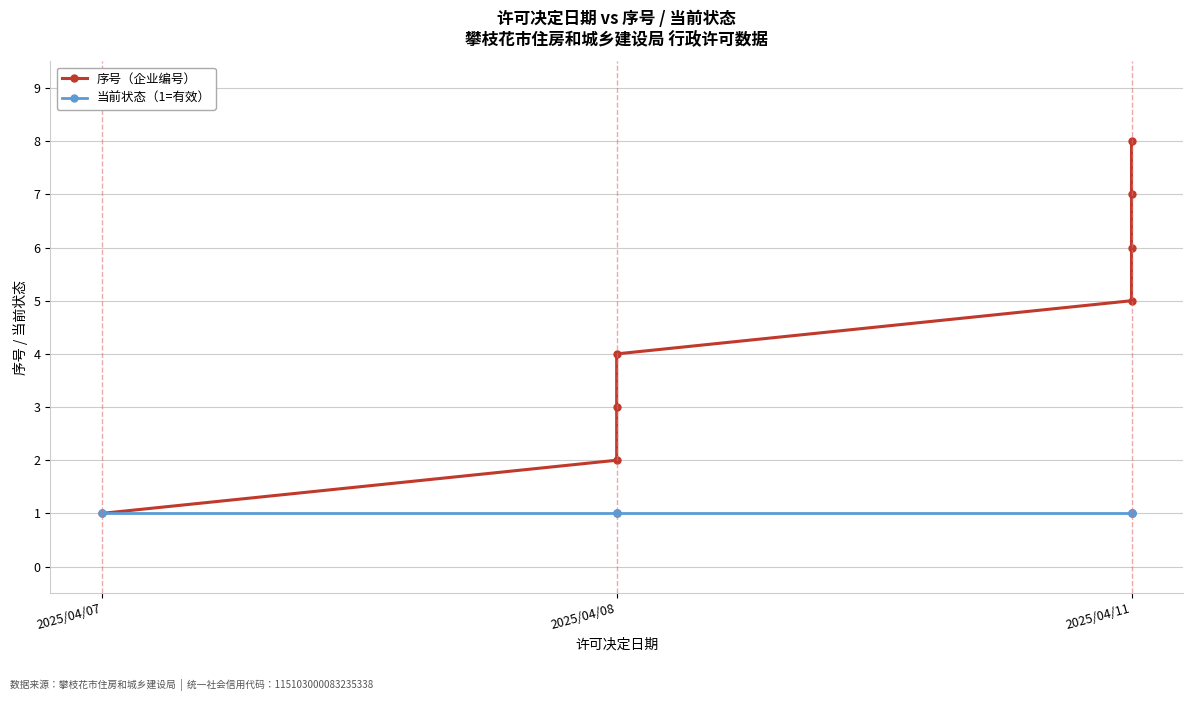

Which series has the largest range (max minus min)?

序号